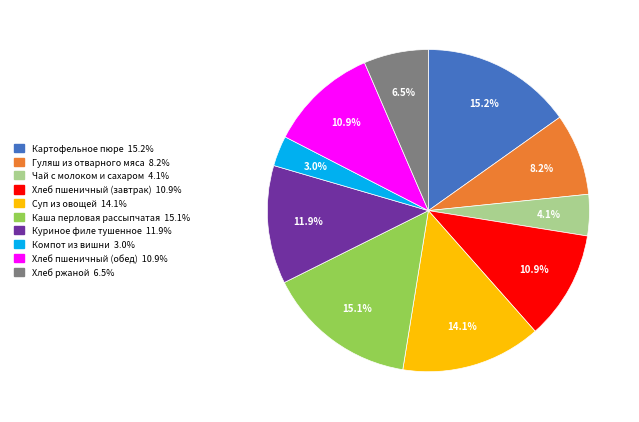

Is there any slice that represents more than half of the pie?

No